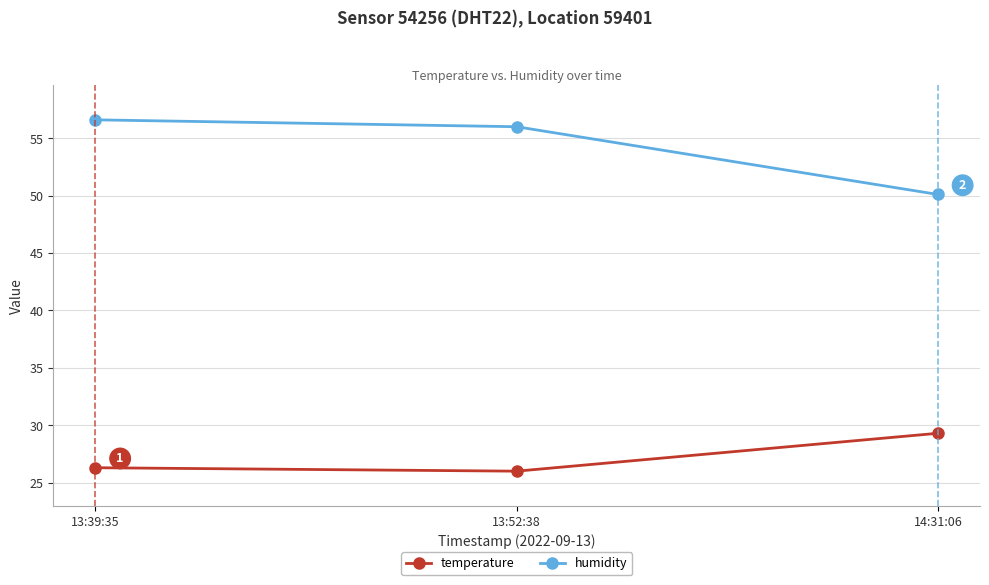

At 14:31:06, list the series in order from smallest to largest.

temperature, humidity